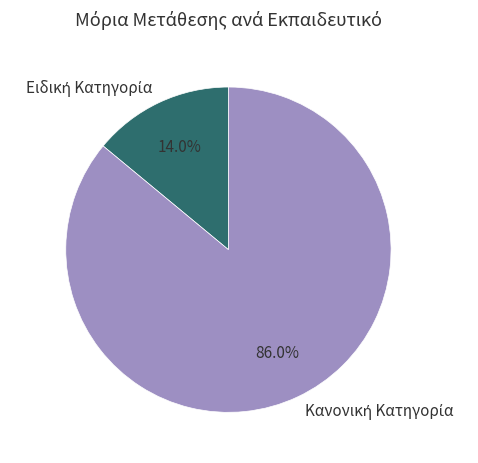

Is there a majority slice in this chart?

Yes